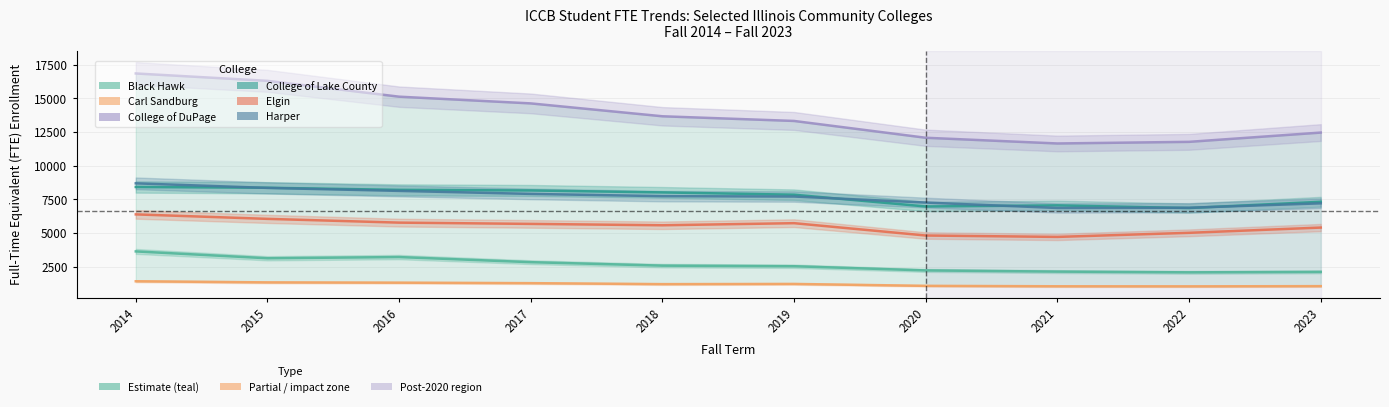

True or false: Carl Sandburg and College of Lake County cross at least once.

False